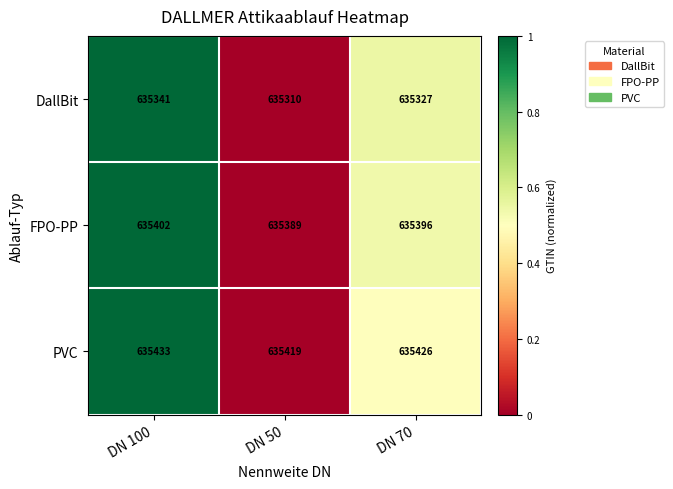

What is the difference between the FPO-PP values at DN 50 and DN 100?

13